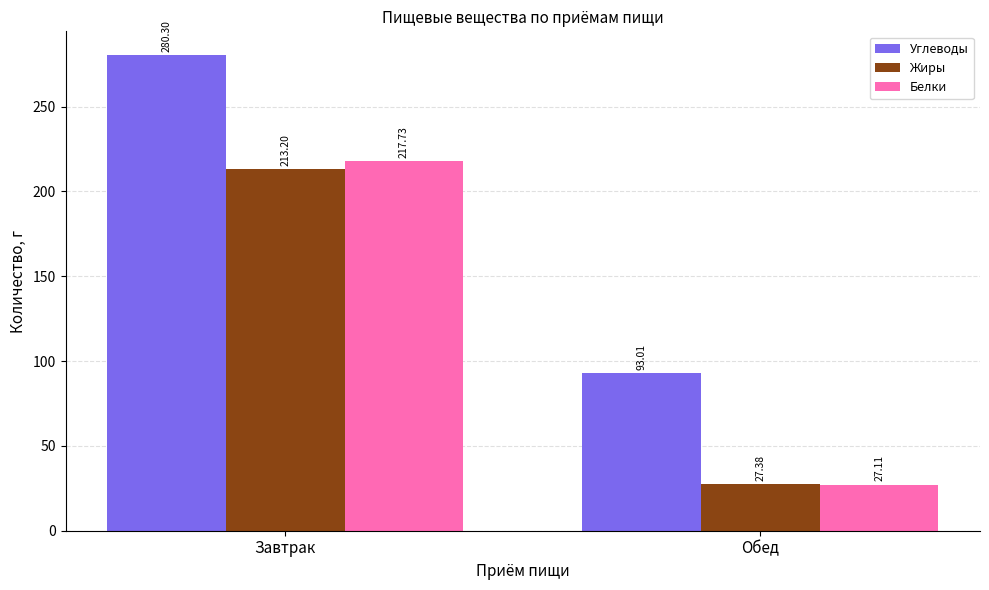

What is the label of the 2nd bar from the left?

Обед